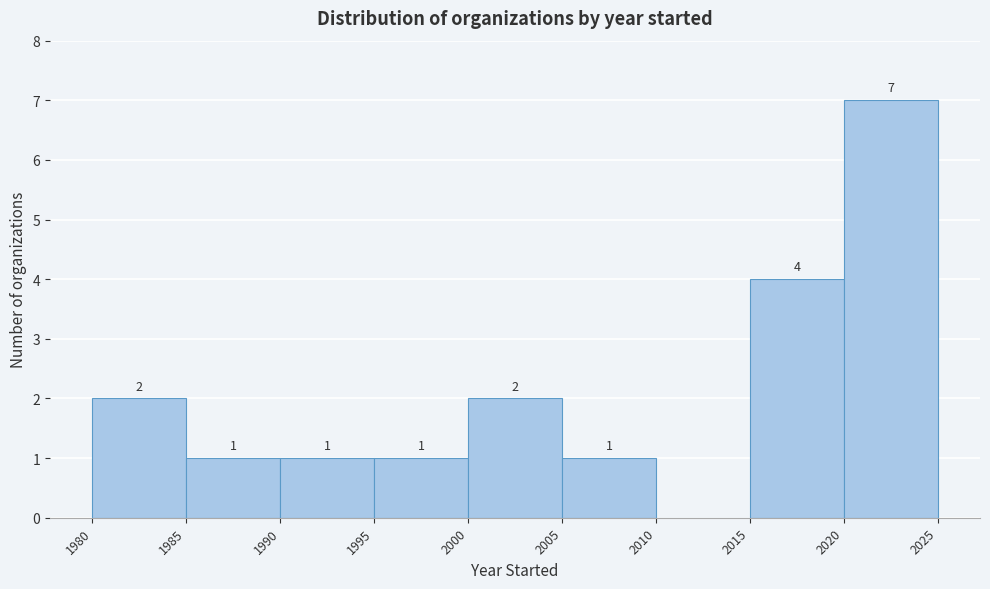

Over which range of the x-axis is the bar tallest?

2020 to 2025